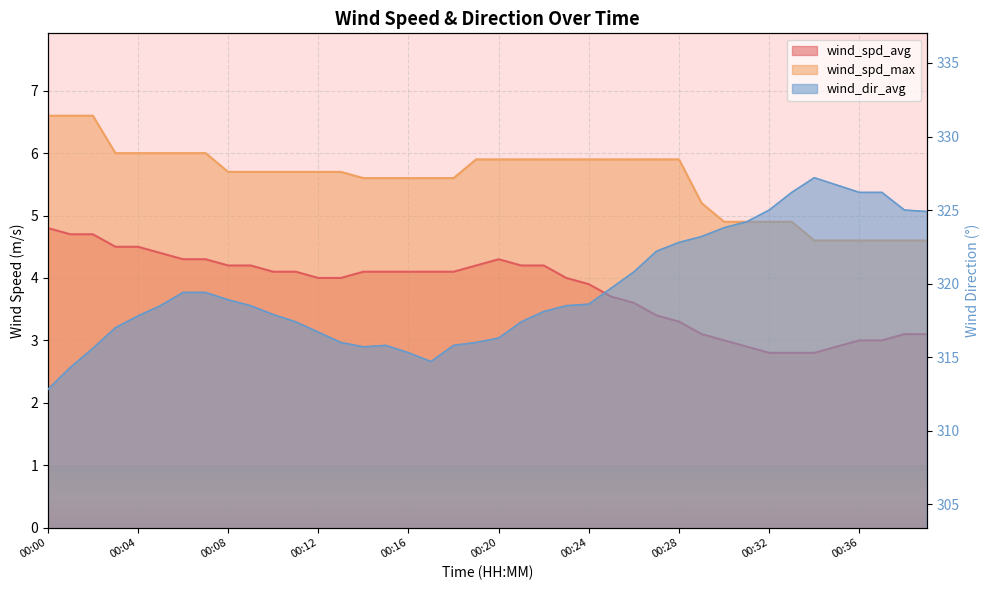

What are all the series names shown in the legend?

wind_spd_avg, wind_spd_max, wind_dir_avg